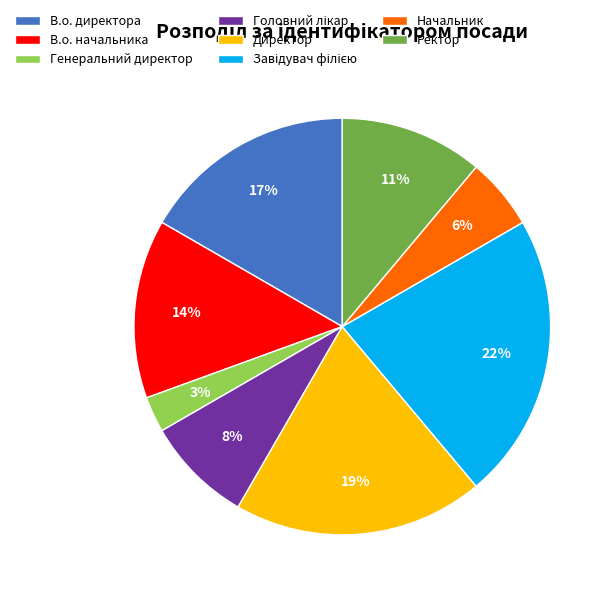

Is there a majority slice in this chart?

No